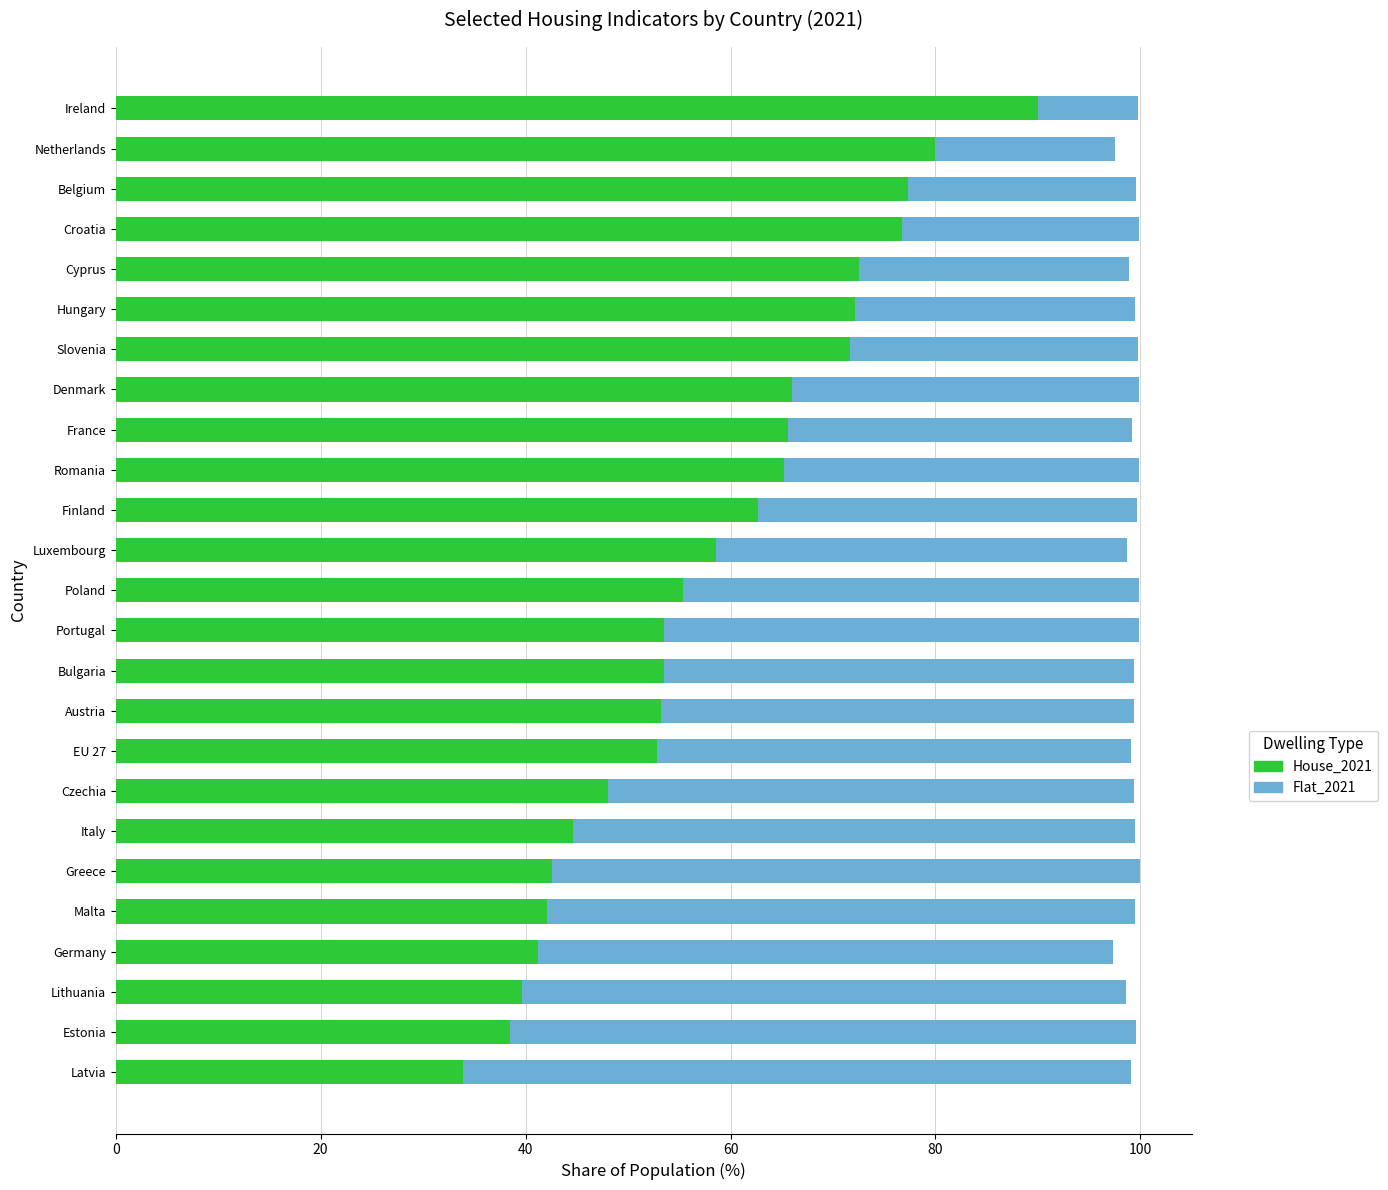

Is it true that House_2021 equals 21.2 at Poland?

False